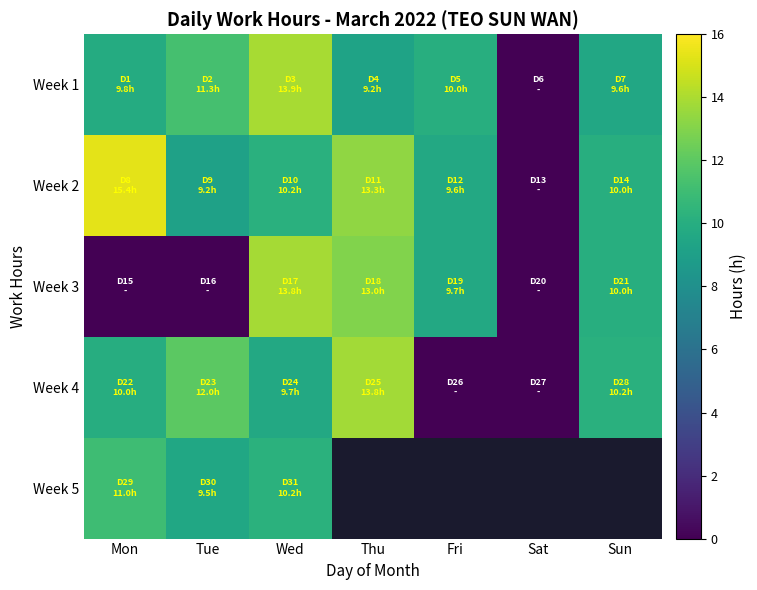

What is the maximum value shown in the chart?

15.4